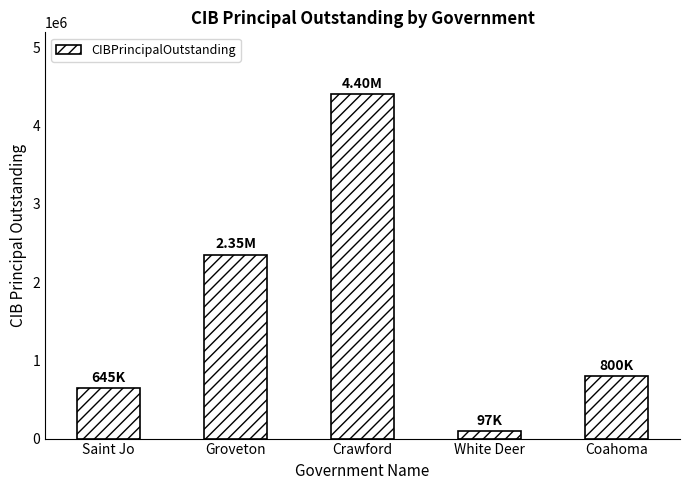

What is the sum of all values?

8292000